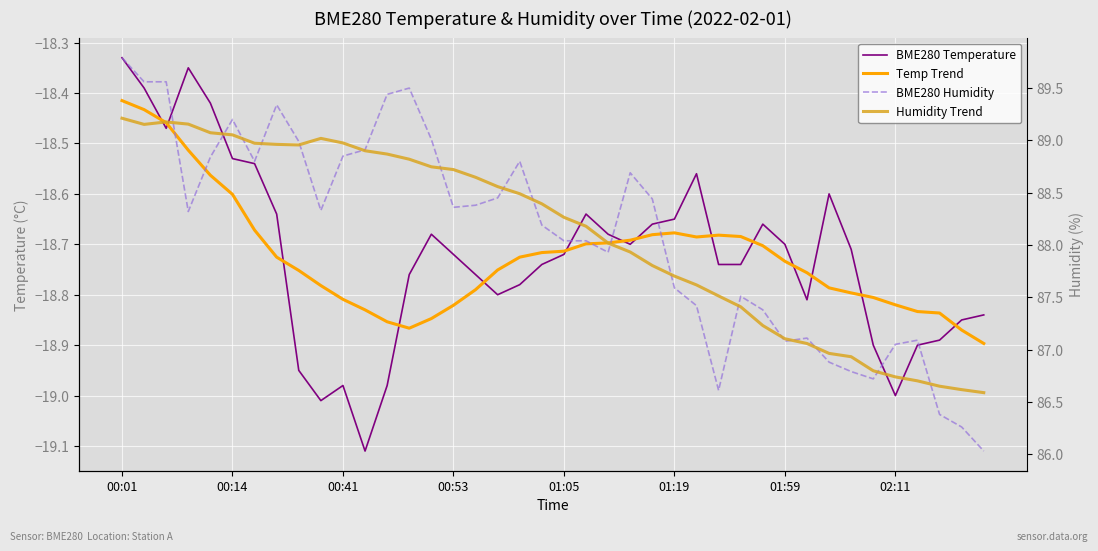

Which series has the widest spread of values?

BME280 Humidity